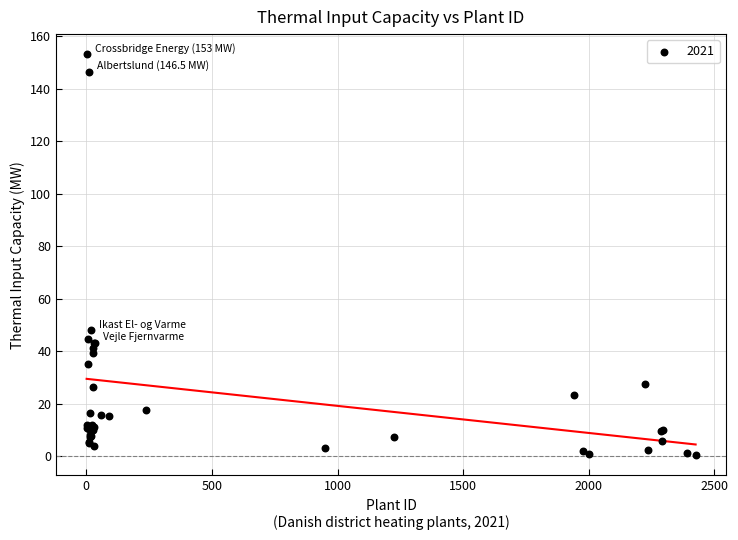

What Y value in the scatter plot is closest to 76?

48.0